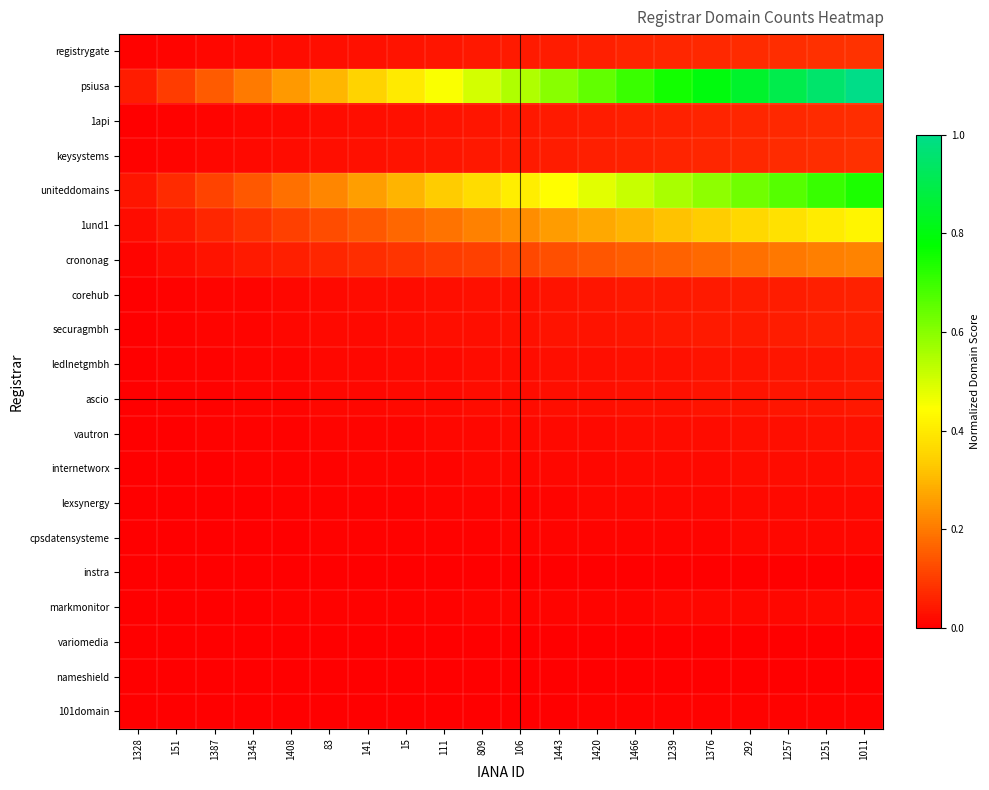

Reading right to left, what are all the values shown in this chart?

registrygate: 1011=0.1	1251=0.1	1257=0.1	292=0.1	1376=0.1	1239=0.1	1466=0.1	1420=0.1	1443=0.1	106=0.0	809=0.0	111=0.0	15=0.0	141=0.0	83=0.0	1408=0.0	1345=0.0	1387=0.0	151=0.0	1328=0.0
psiusa: 1011=1.0	1251=0.9	1257=0.9	292=0.8	1376=0.8	1239=0.8	1466=0.7	1420=0.7	1443=0.6	106=0.6	809=0.5	111=0.5	15=0.4	141=0.3	83=0.3	1408=0.2	1345=0.2	1387=0.1	151=0.1	1328=0.1
1api: 1011=0.1	1251=0.1	1257=0.1	292=0.1	1376=0.1	1239=0.1	1466=0.1	1420=0.1	1443=0.0	106=0.0	809=0.0	111=0.0	15=0.0	141=0.0	83=0.0	1408=0.0	1345=0.0	1387=0.0	151=0.0	1328=0.0
keysystems: 1011=0.1	1251=0.1	1257=0.1	292=0.1	1376=0.1	1239=0.1	1466=0.1	1420=0.1	1443=0.0	106=0.0	809=0.0	111=0.0	15=0.0	141=0.0	83=0.0	1408=0.0	1345=0.0	1387=0.0	151=0.0	1328=0.0
uniteddomains: 1011=0.7	1251=0.7	1257=0.7	292=0.6	1376=0.6	1239=0.6	1466=0.5	1420=0.5	1443=0.4	106=0.4	809=0.4	111=0.3	15=0.3	141=0.3	83=0.2	1408=0.2	1345=0.1	1387=0.1	151=0.1	1328=0.0
1und1: 1011=0.4	1251=0.4	1257=0.4	292=0.4	1376=0.3	1239=0.3	1466=0.3	1420=0.3	1443=0.3	106=0.2	809=0.2	111=0.2	15=0.2	141=0.1	83=0.1	1408=0.1	1345=0.1	1387=0.1	151=0.0	1328=0.0
crononag: 1011=0.2	1251=0.2	1257=0.2	292=0.2	1376=0.2	1239=0.2	1466=0.2	1420=0.1	1443=0.1	106=0.1	809=0.1	111=0.1	15=0.1	141=0.1	83=0.1	1408=0.1	1345=0.0	1387=0.0	151=0.0	1328=0.0
corehub: 1011=0.1	1251=0.1	1257=0.1	292=0.0	1376=0.0	1239=0.0	1466=0.0	1420=0.0	1443=0.0	106=0.0	809=0.0	111=0.0	15=0.0	141=0.0	83=0.0	1408=0.0	1345=0.0	1387=0.0	151=0.0	1328=0.0
securagmbh: 1011=0.1	1251=0.1	1257=0.0	292=0.0	1376=0.0	1239=0.0	1466=0.0	1420=0.0	1443=0.0	106=0.0	809=0.0	111=0.0	15=0.0	141=0.0	83=0.0	1408=0.0	1345=0.0	1387=0.0	151=0.0	1328=0.0
ledlnetgmbh: 1011=0.0	1251=0.0	1257=0.0	292=0.0	1376=0.0	1239=0.0	1466=0.0	1420=0.0	1443=0.0	106=0.0	809=0.0	111=0.0	15=0.0	141=0.0	83=0.0	1408=0.0	1345=0.0	1387=0.0	151=0.0	1328=0.0
ascio: 1011=0.0	1251=0.0	1257=0.0	292=0.0	1376=0.0	1239=0.0	1466=0.0	1420=0.0	1443=0.0	106=0.0	809=0.0	111=0.0	15=0.0	141=0.0	83=0.0	1408=0.0	1345=0.0	1387=0.0	151=0.0	1328=0.0
vautron: 1011=0.0	1251=0.0	1257=0.0	292=0.0	1376=0.0	1239=0.0	1466=0.0	1420=0.0	1443=0.0	106=0.0	809=0.0	111=0.0	15=0.0	141=0.0	83=0.0	1408=0.0	1345=0.0	1387=0.0	151=0.0	1328=0.0
internetworx: 1011=0.0	1251=0.0	1257=0.0	292=0.0	1376=0.0	1239=0.0	1466=0.0	1420=0.0	1443=0.0	106=0.0	809=0.0	111=0.0	15=0.0	141=0.0	83=0.0	1408=0.0	1345=0.0	1387=0.0	151=0.0	1328=0.0
lexsynergy: 1011=0.0	1251=0.0	1257=0.0	292=0.0	1376=0.0	1239=0.0	1466=0.0	1420=0.0	1443=0.0	106=0.0	809=0.0	111=0.0	15=0.0	141=0.0	83=0.0	1408=0.0	1345=0.0	1387=0.0	151=0.0	1328=0.0
cpsdatensysteme: 1011=0.0	1251=0.0	1257=0.0	292=0.0	1376=0.0	1239=0.0	1466=0.0	1420=0.0	1443=0.0	106=0.0	809=0.0	111=0.0	15=0.0	141=0.0	83=0.0	1408=0.0	1345=0.0	1387=0.0	151=0.0	1328=0.0
instra: 1011=0.0	1251=0.0	1257=0.0	292=0.0	1376=0.0	1239=0.0	1466=0.0	1420=0.0	1443=0.0	106=0.0	809=0.0	111=0.0	15=0.0	141=0.0	83=0.0	1408=0.0	1345=0.0	1387=0.0	151=0.0	1328=0.0
markmonitor: 1011=0.0	1251=0.0	1257=0.0	292=0.0	1376=0.0	1239=0.0	1466=0.0	1420=0.0	1443=0.0	106=0.0	809=0.0	111=0.0	15=0.0	141=0.0	83=0.0	1408=0.0	1345=0.0	1387=0.0	151=0.0	1328=0.0
variomedia: 1011=0.0	1251=0.0	1257=0.0	292=0.0	1376=0.0	1239=0.0	1466=0.0	1420=0.0	1443=0.0	106=0.0	809=0.0	111=0.0	15=0.0	141=0.0	83=0.0	1408=0.0	1345=0.0	1387=0.0	151=0.0	1328=0.0
nameshield: 1011=0.0	1251=0.0	1257=0.0	292=0.0	1376=0.0	1239=0.0	1466=0.0	1420=0.0	1443=0.0	106=0.0	809=0.0	111=0.0	15=0.0	141=0.0	83=0.0	1408=0.0	1345=0.0	1387=0.0	151=0.0	1328=0.0
101domain: 1011=0.0	1251=0.0	1257=0.0	292=0.0	1376=0.0	1239=0.0	1466=0.0	1420=0.0	1443=0.0	106=0.0	809=0.0	111=0.0	15=0.0	141=0.0	83=0.0	1408=0.0	1345=0.0	1387=0.0	151=0.0	1328=0.0